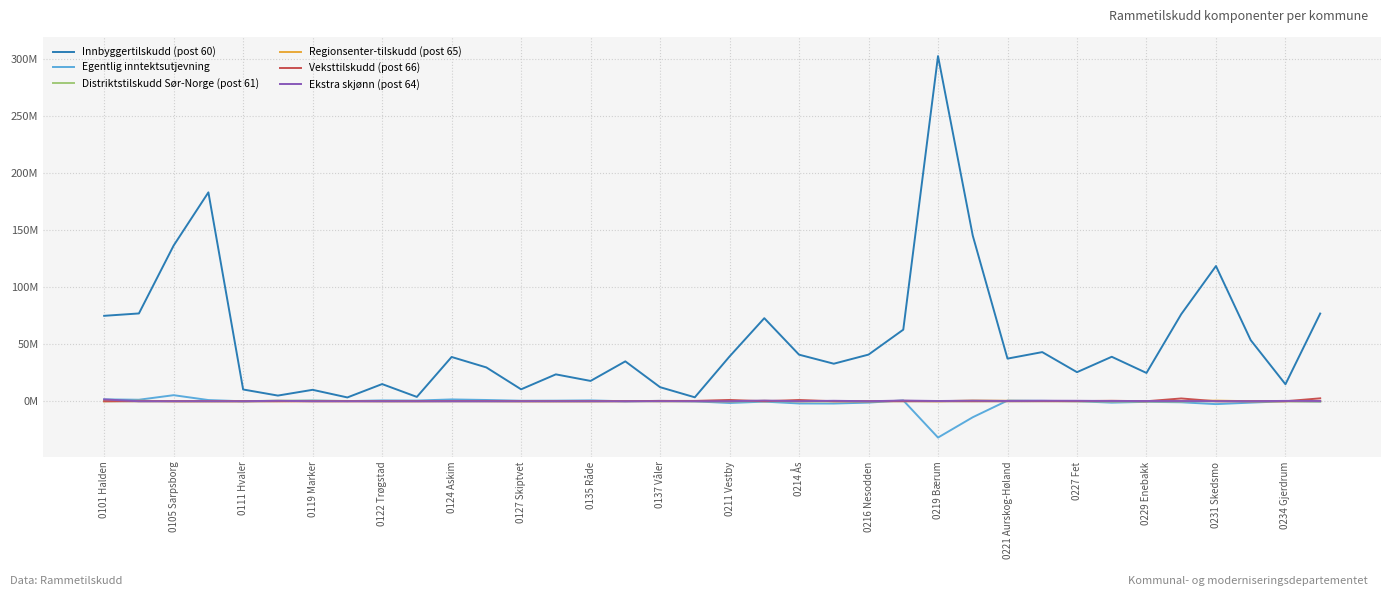

What are all the series names shown in the legend?

Innbyggertilskudd (post 60), Egentlig inntektsutjevning, Distriktstilskudd Sør-Norge (post 61), Regionsenter-tilskudd (post 65), Veksttilskudd (post 66), Ekstra skjønn (post 64)